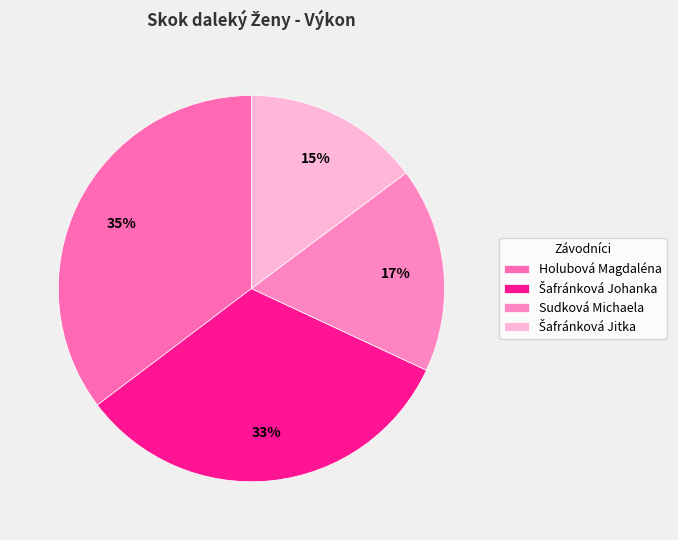

Is there any slice that represents more than half of the pie?

No